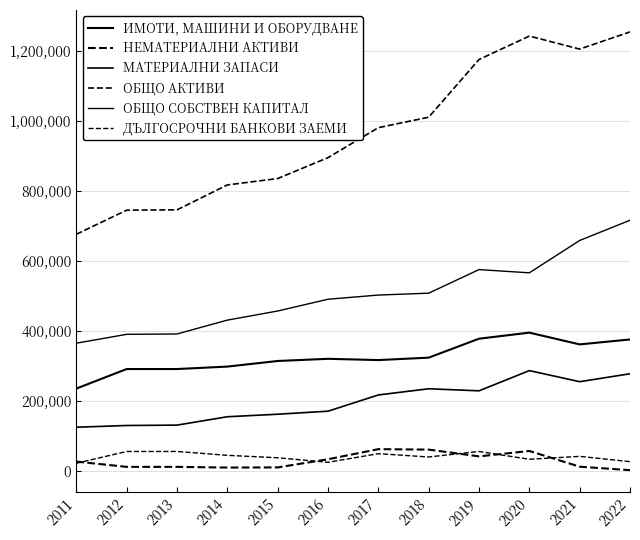

Where is the first local minimum for ИМОТИ, МАШИНИ И ОБОРУДВАНЕ?

2013